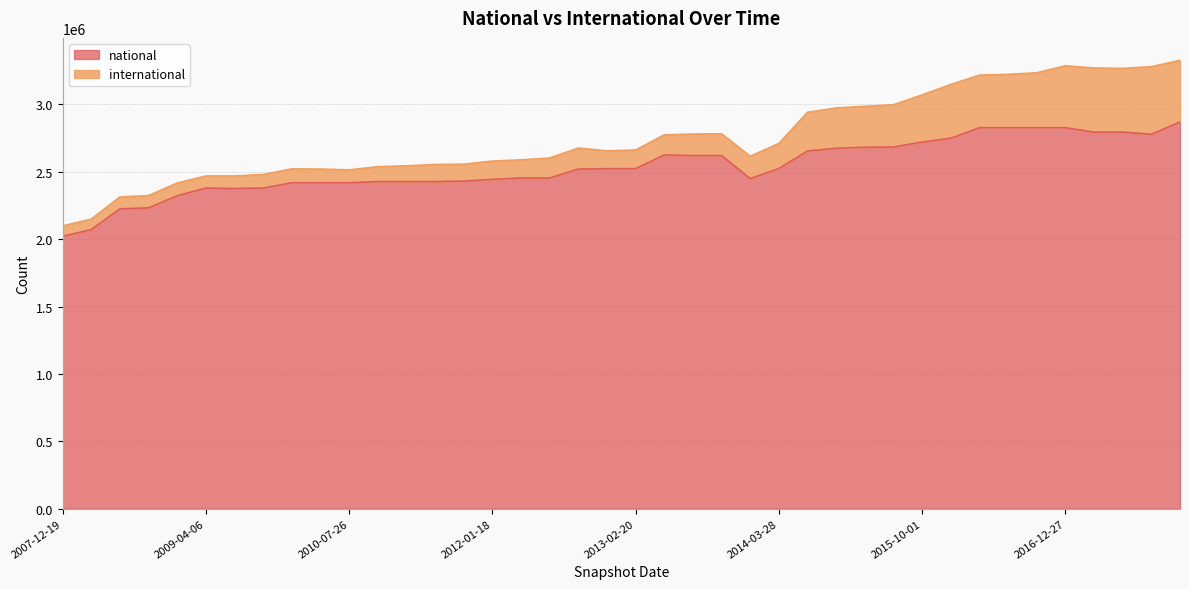

Is it true that the value at 2013-02-20 is 3427480?

False